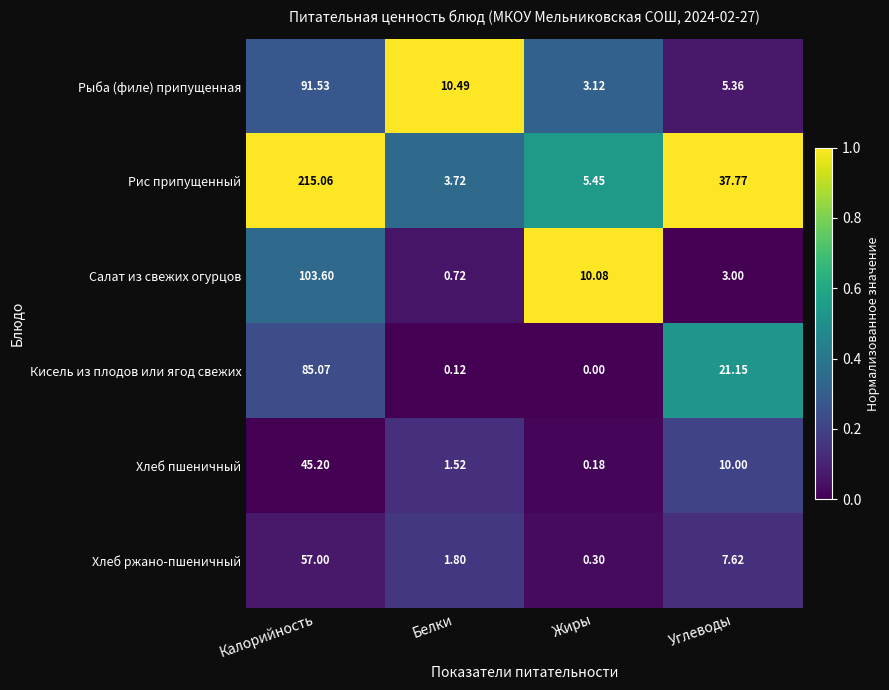

Which series has the widest spread of values?

Рис припущенный